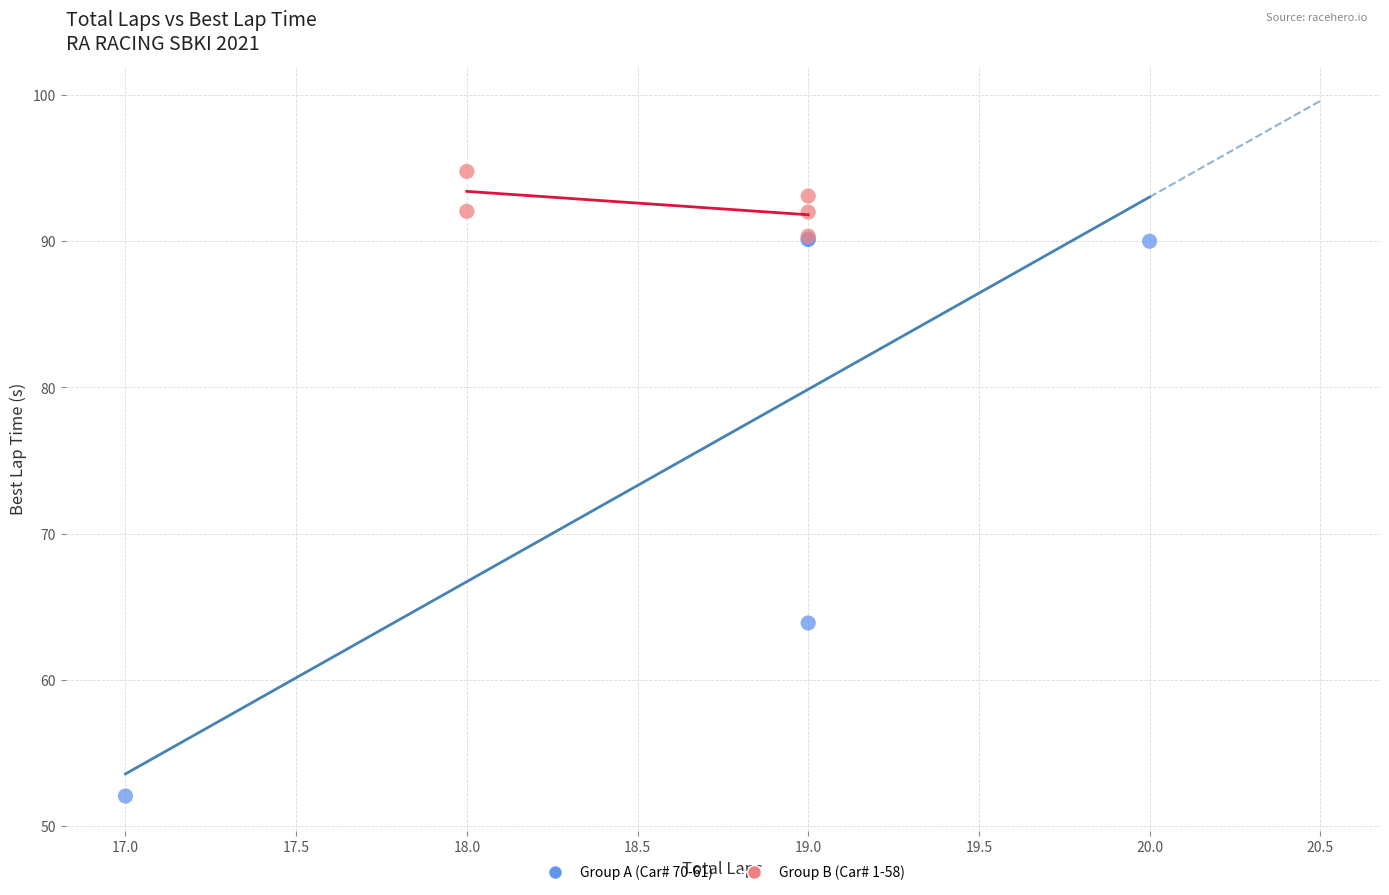

Which series reaches the minimum Y coordinate?

Group A (Car# 70-61)